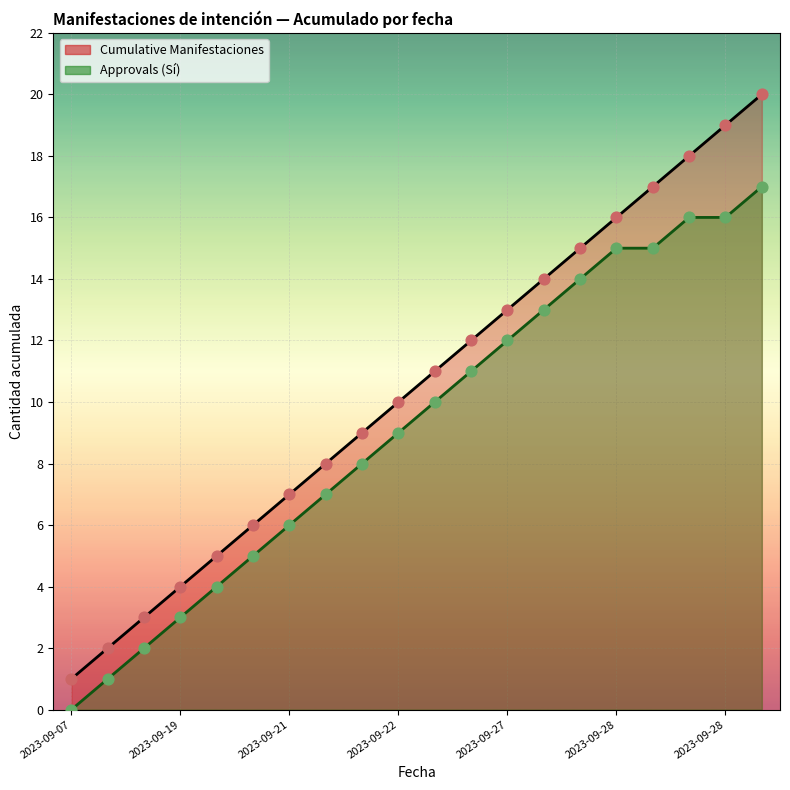

Which series contains the lowest Y value?

Approvals (Sí)